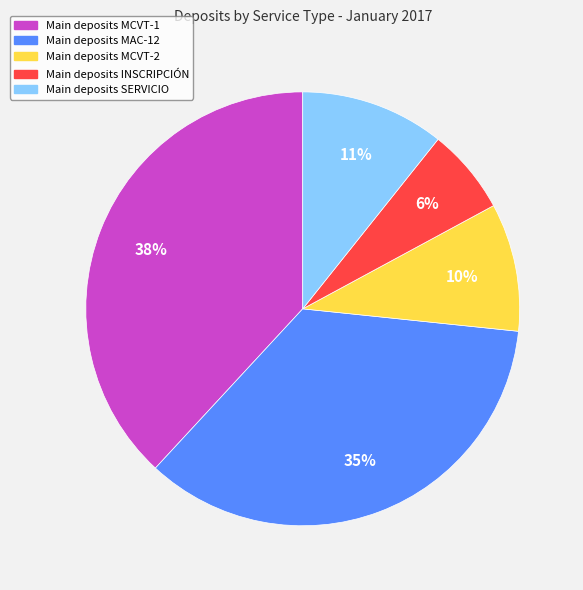

How many segments does this pie chart have?

5